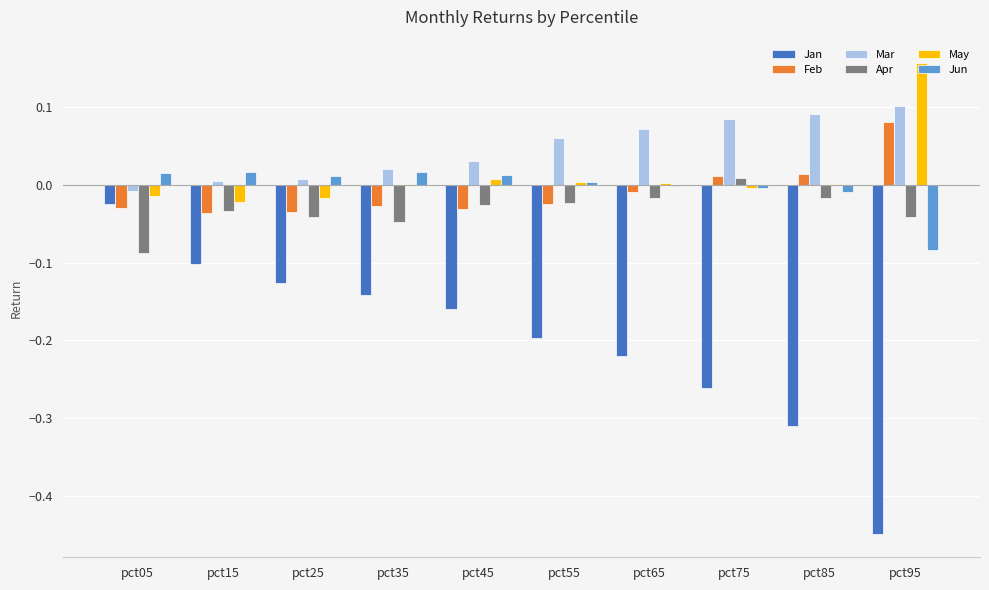

The Feb series shows -0.0 at pct35. True or false?

True